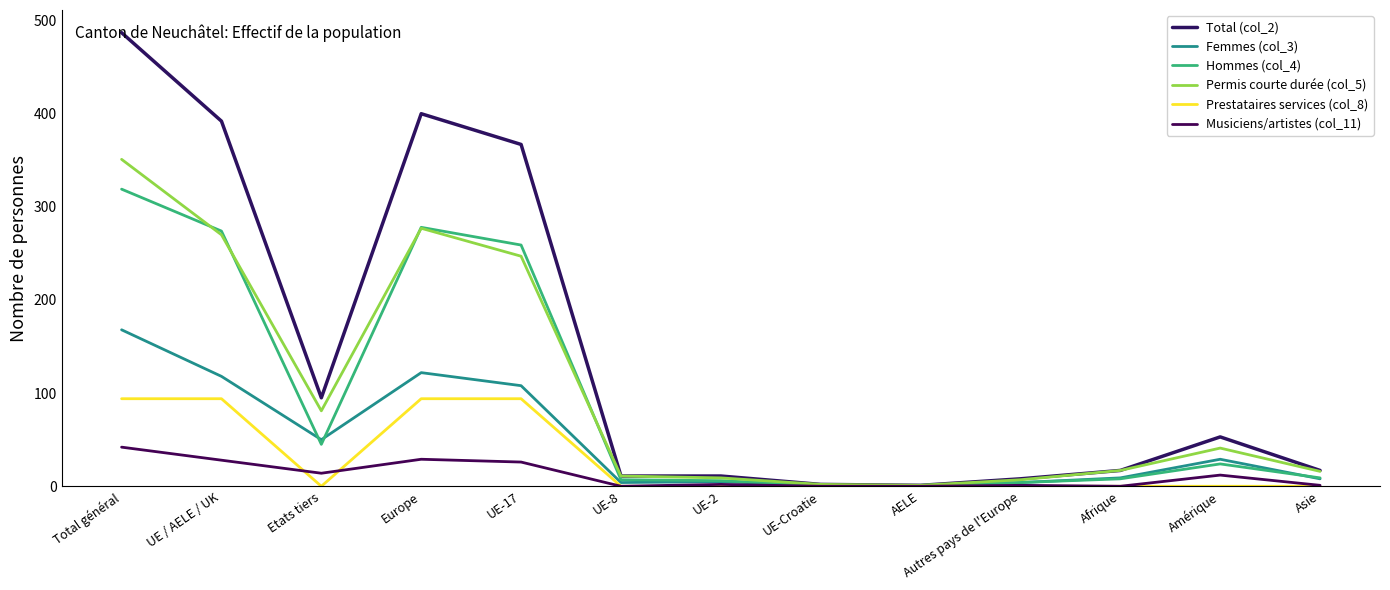

What is the minimum value for Hommes (col_4)?

1